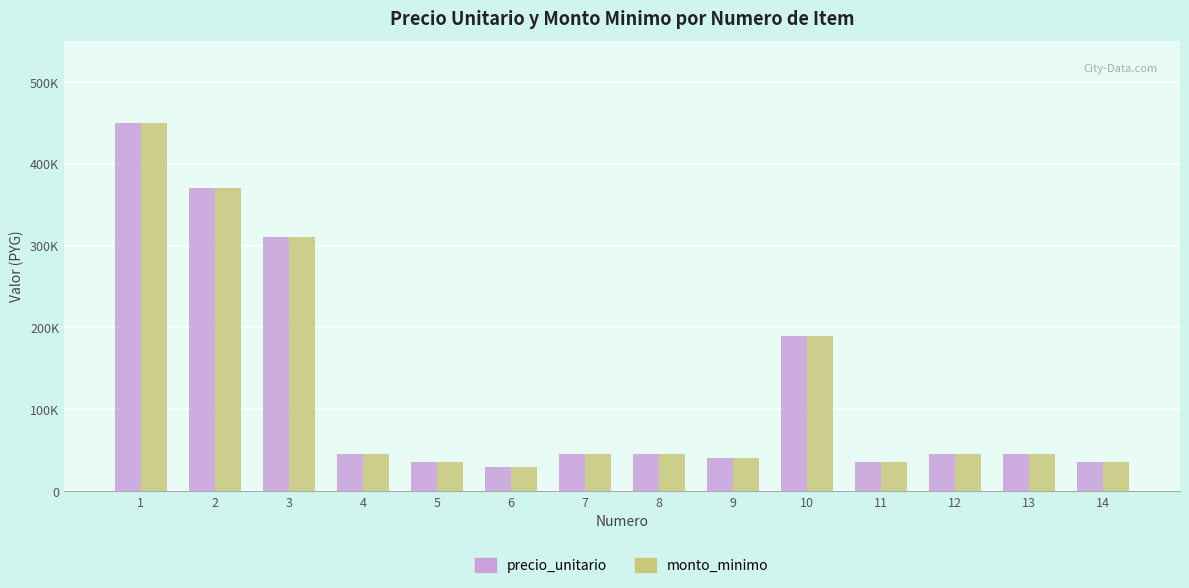

Reading left to right, list all the values displayed in this chart.

precio_unitario: 1=450000	2=370000	3=310000	4=45000	5=35000	6=30000	7=45000	8=45000	9=40000	10=190000	11=35000	12=45000	13=45000	14=35000
monto_minimo: 1=450000	2=370000	3=310000	4=45000	5=35000	6=30000	7=45000	8=45000	9=40000	10=190000	11=35000	12=45000	13=45000	14=35000